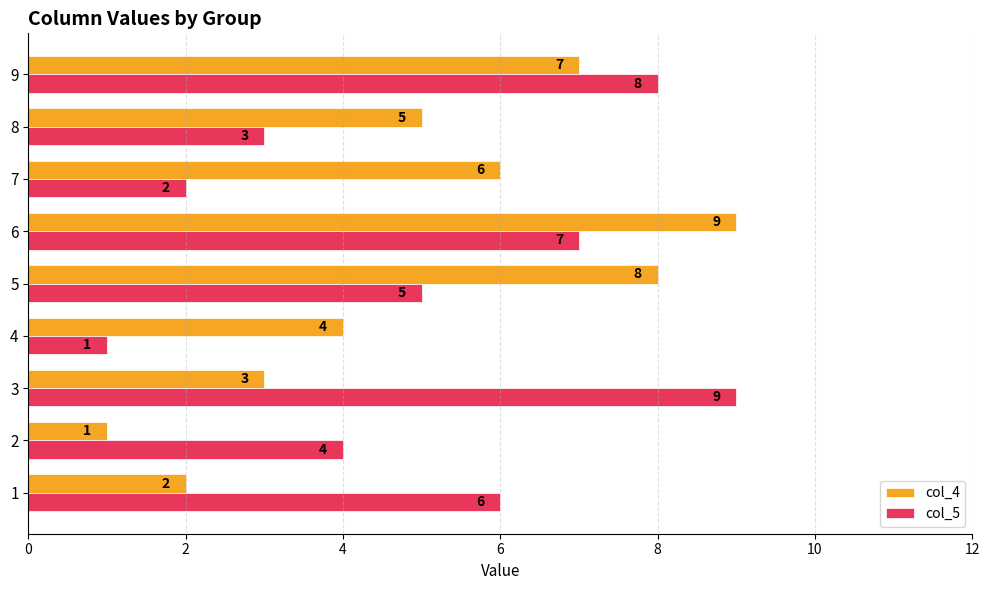

Count the col_4 values in the range 3 to 7.

5